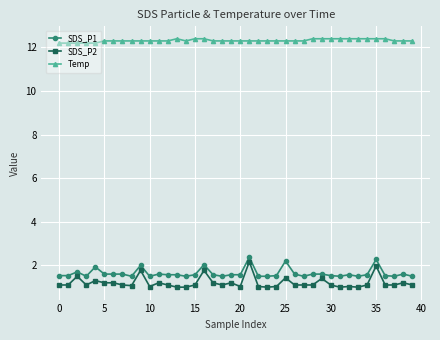

Does the chart have visible grid lines?

Yes